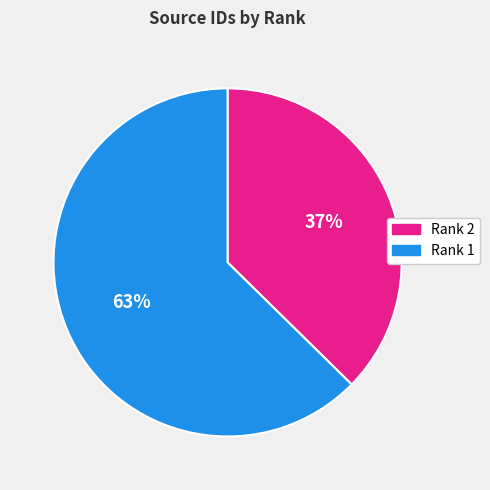

How many segments does this pie chart have?

2